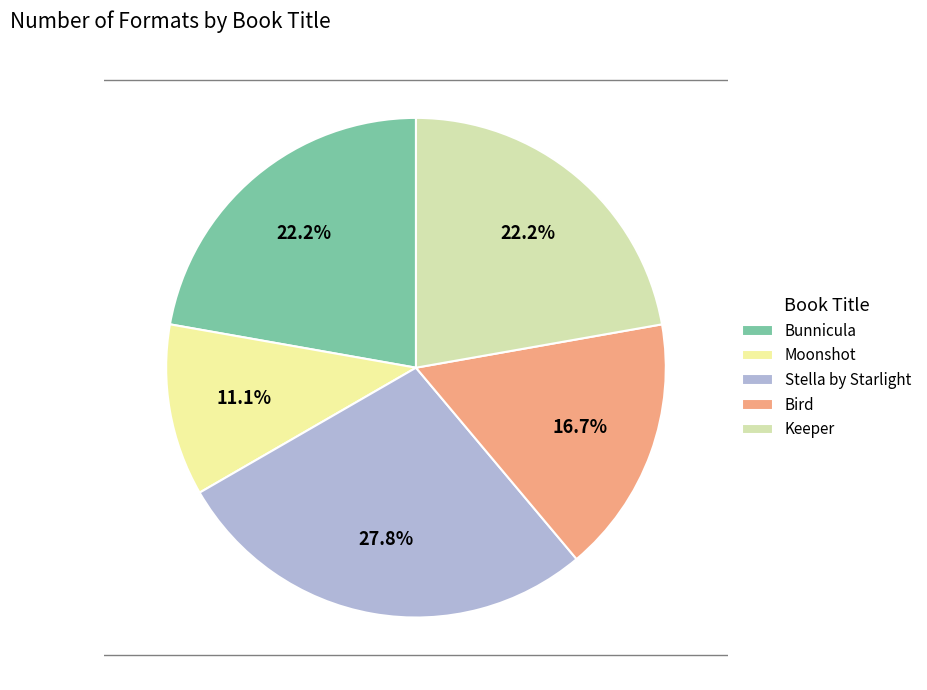

How much of the chart is everything except Moonshot?

88.9%